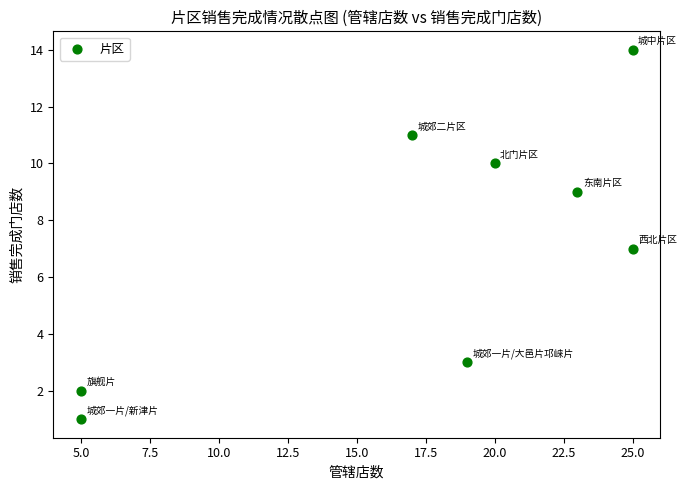

What is the average Y value?

7